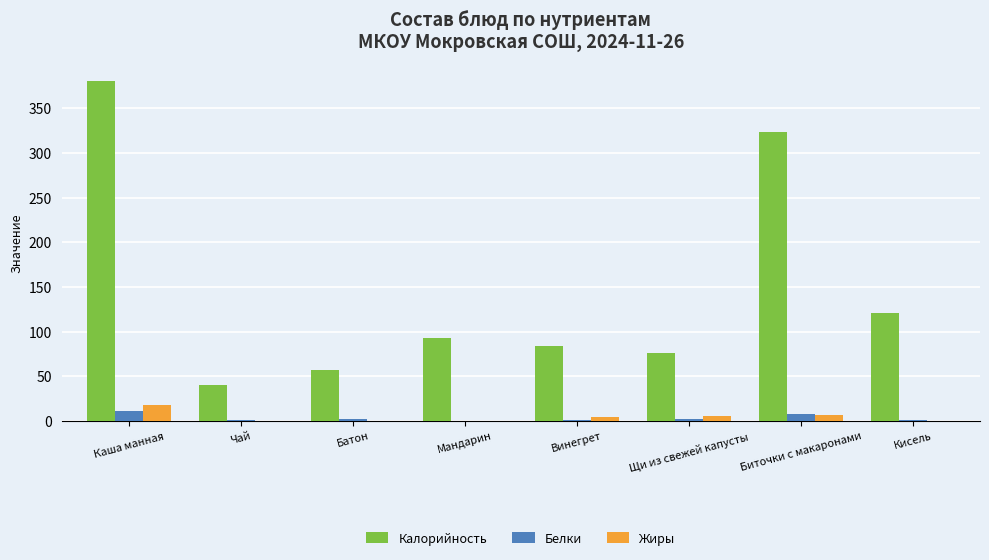

What is the difference between the Калорийность values at Чай and Щи из свежей капусты?

35.7